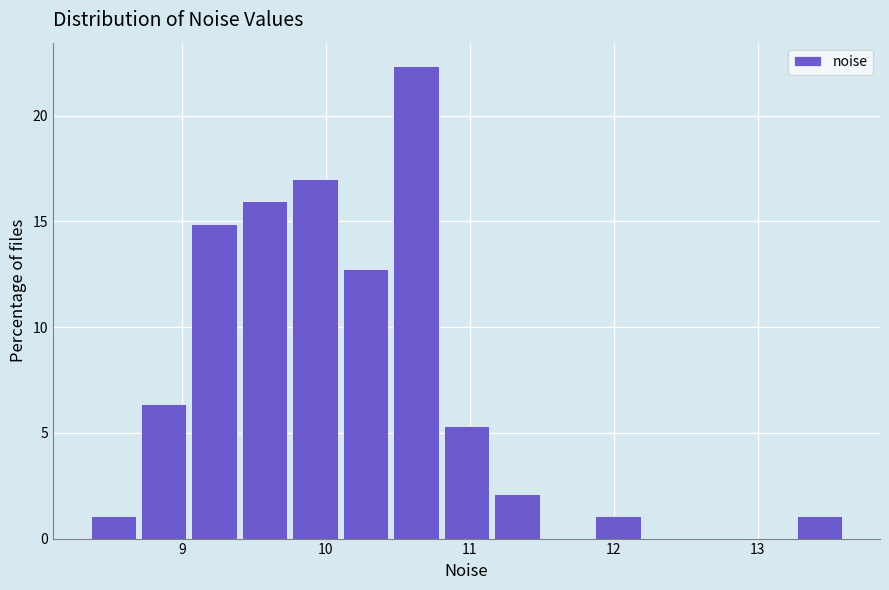

Read against the x-axis, roughly where is the centre of the tallest bar?

10.6